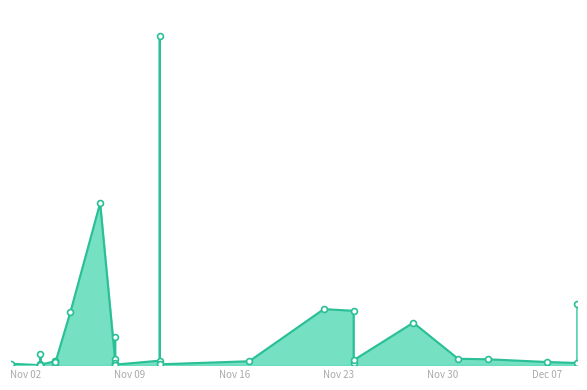

What is the ratio of the value at 2021-11-04 to the value at 2021-11-08?

0.1